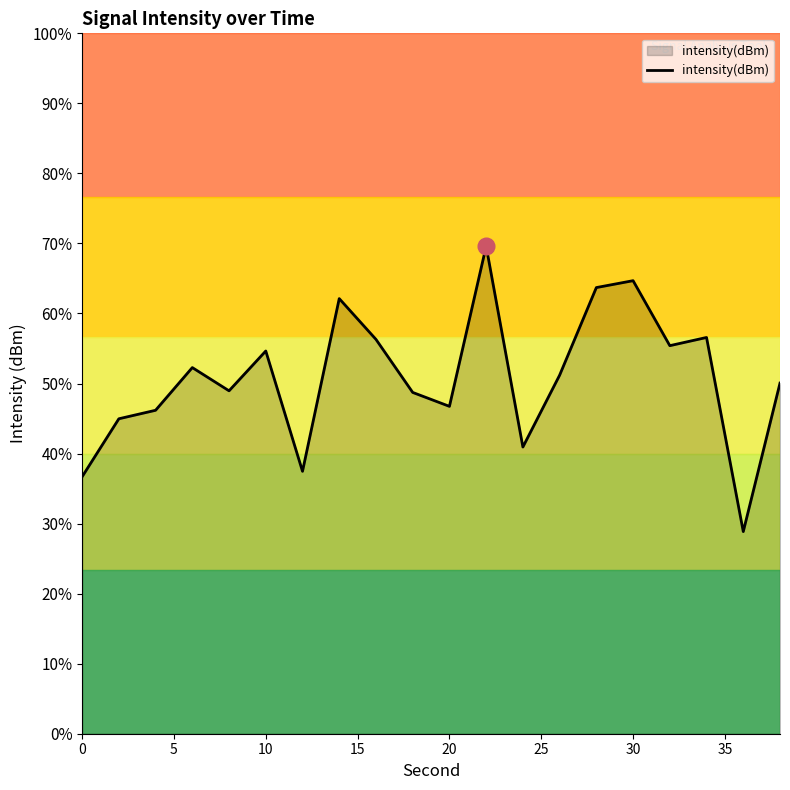

How many values are below -129?

12